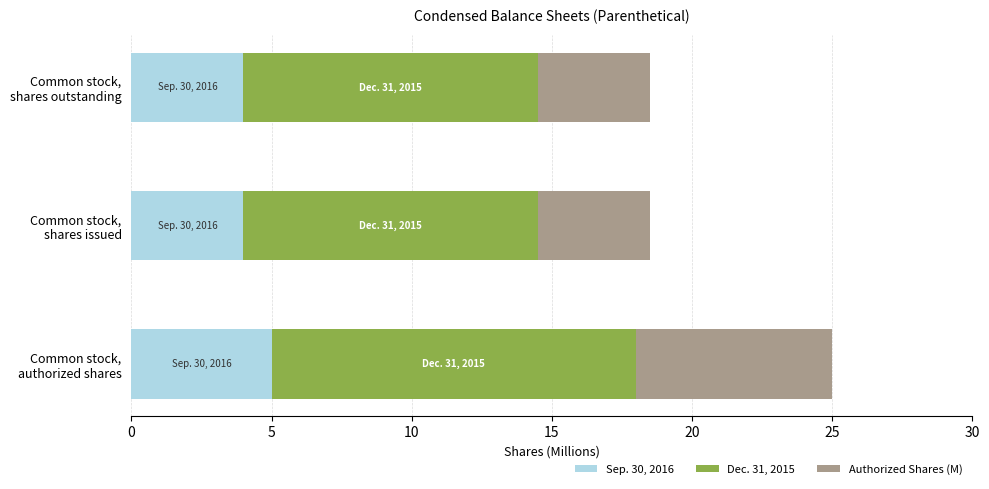

What is the maximum value for Sep. 30, 2016?

5.0